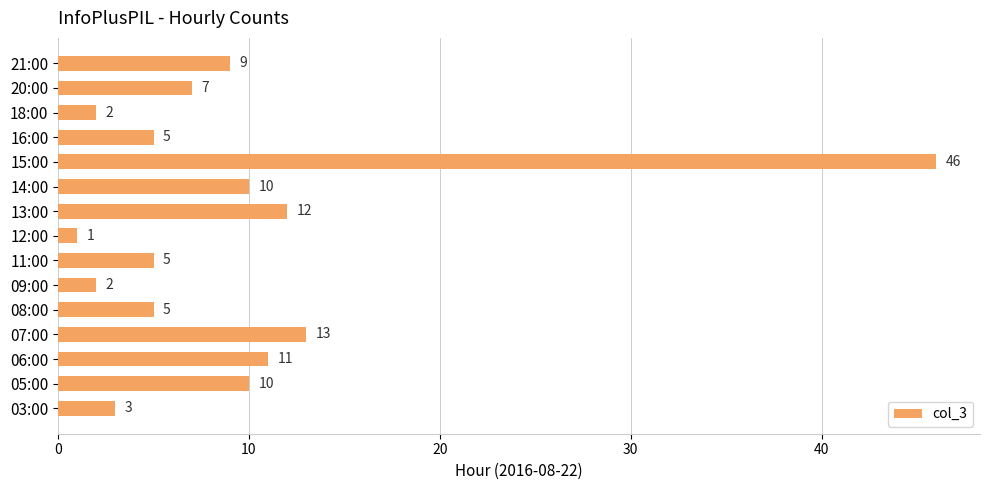

What is the change in value from 03:00 to 21:00?

+6